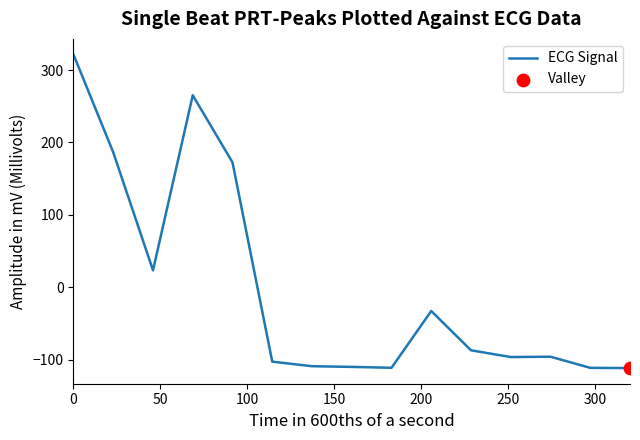

What is the maximum value shown in the chart?

321.3